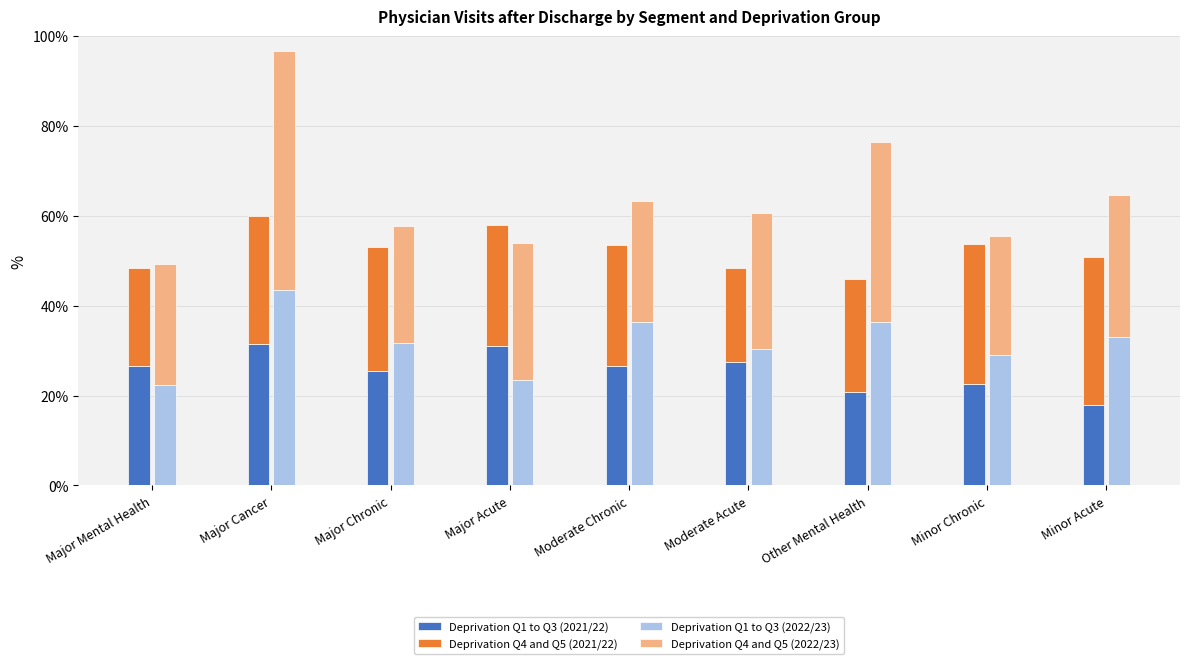

The Deprivation Q4 and Q5 (2022/23) series shows 11.3 at Major Cancer. True or false?

False